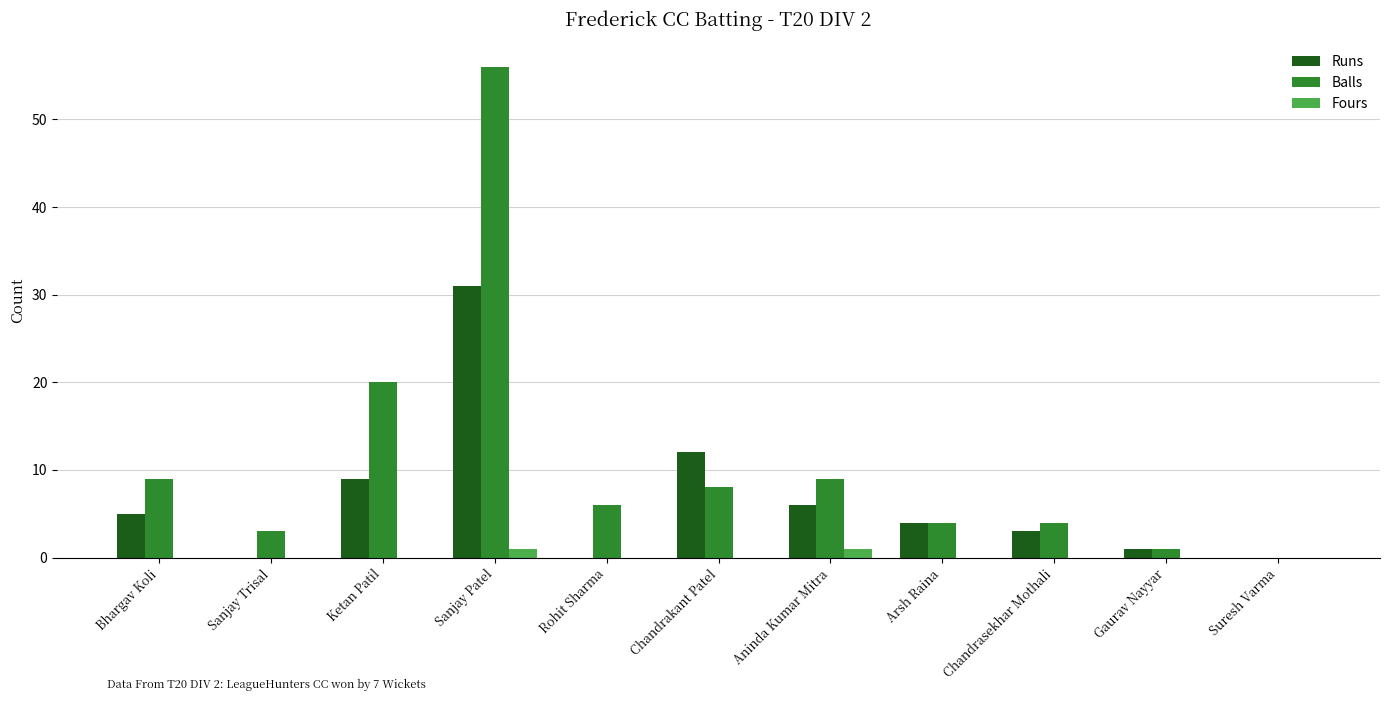

Which label corresponds to the largest value in the chart?

Sanjay Patel